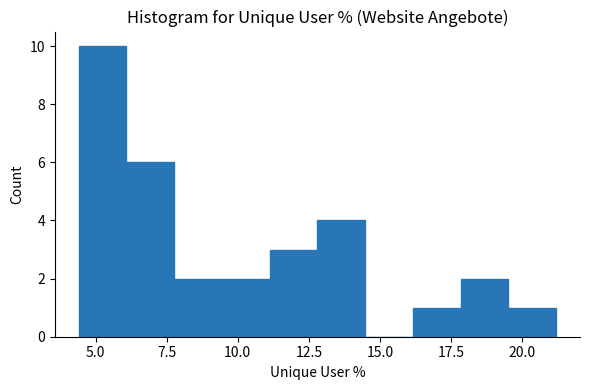

Read against the x-axis, roughly where is the centre of the tallest bar?

5.0